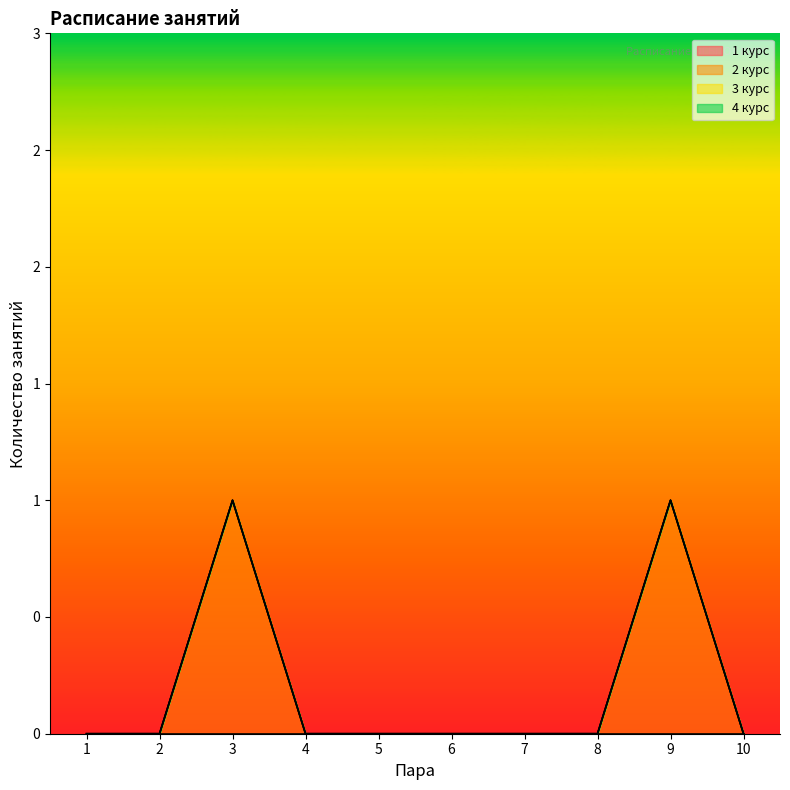

Reading left to right, what are all the values shown in this chart?

1 курс: 0	0	0	0	0	0	0	0	0	0
2 курс: 0	0	1	0	0	0	0	0	1	0
3 курс: 0	0	0	0	0	0	0	0	0	0
4 курс: 0	0	0	0	0	0	0	0	0	0